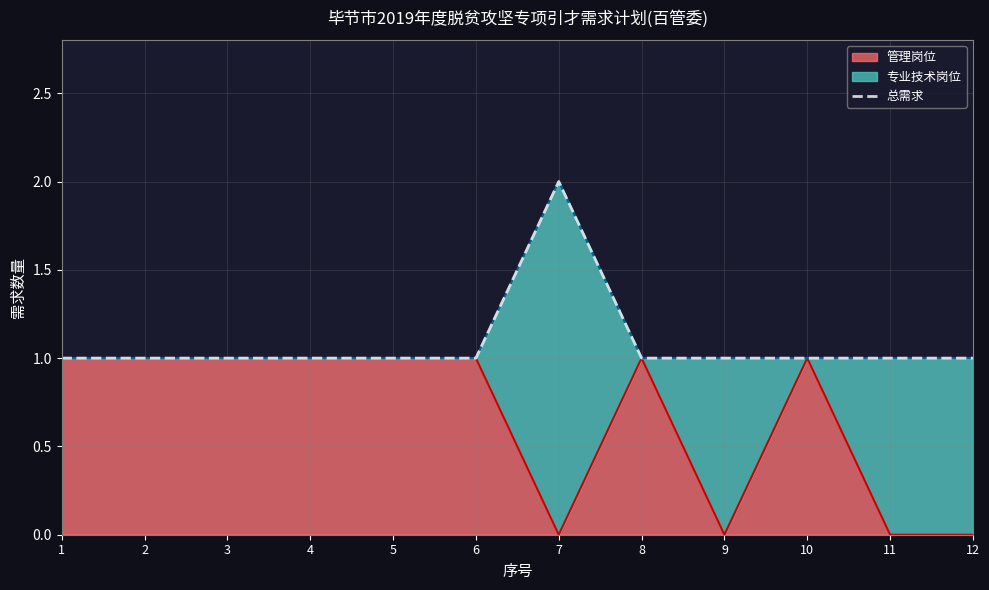

Rank the categories by value from highest to lowest.

7, 1, 2, 3, 4, 5, 6, 8, 9, 10, 11, 12